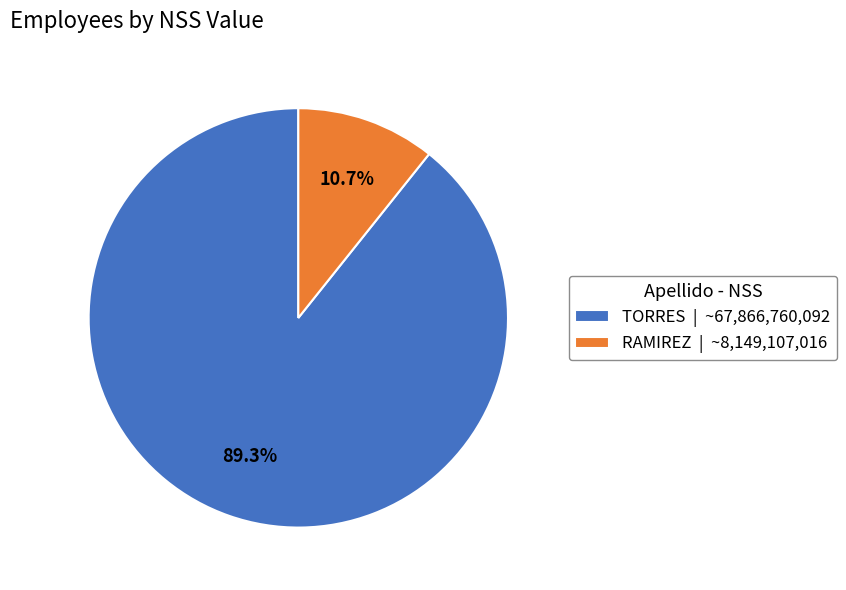

To the nearest percent, what percentage of the pie is TORRES?

89%